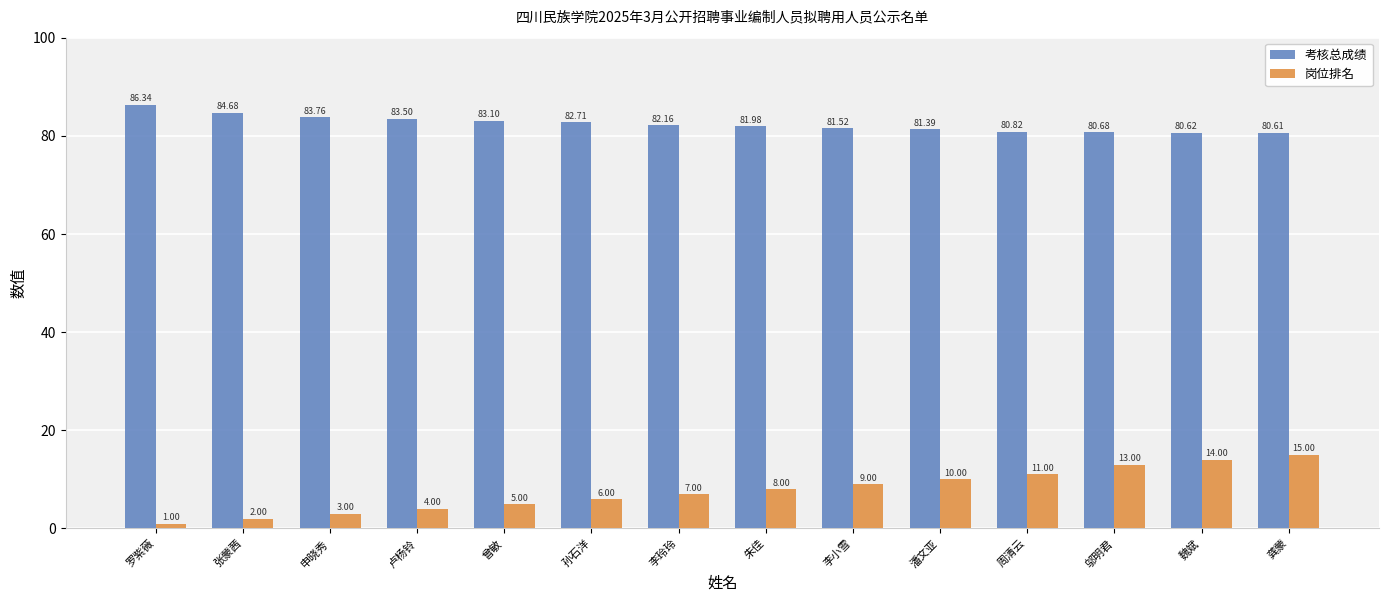

What is the label of the 2nd bar from the left?

张蒙茜